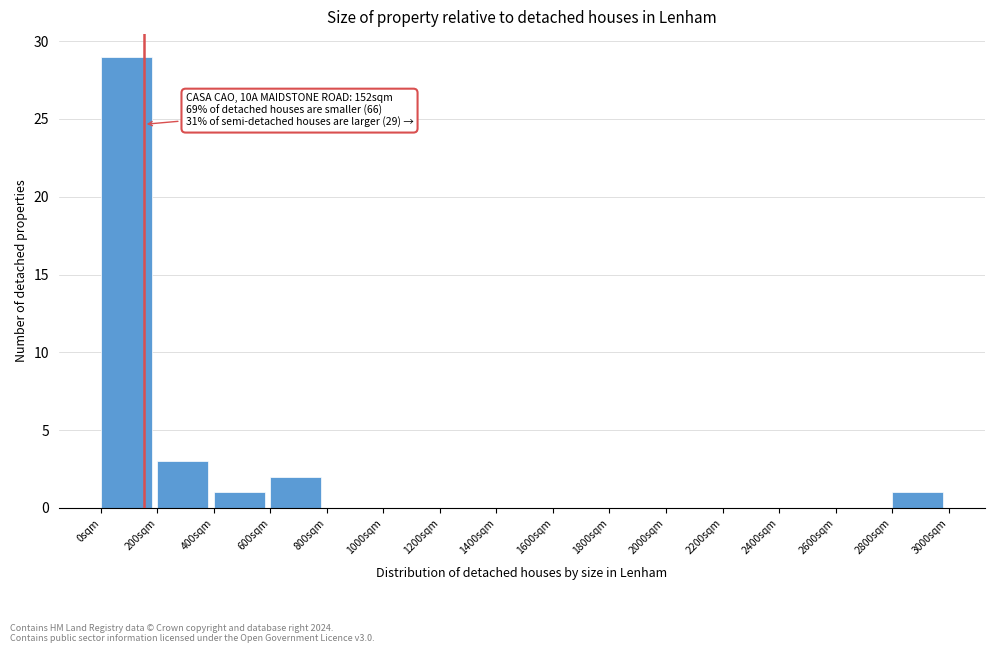

Which range on the x-axis has the tallest bar?

0 to 200